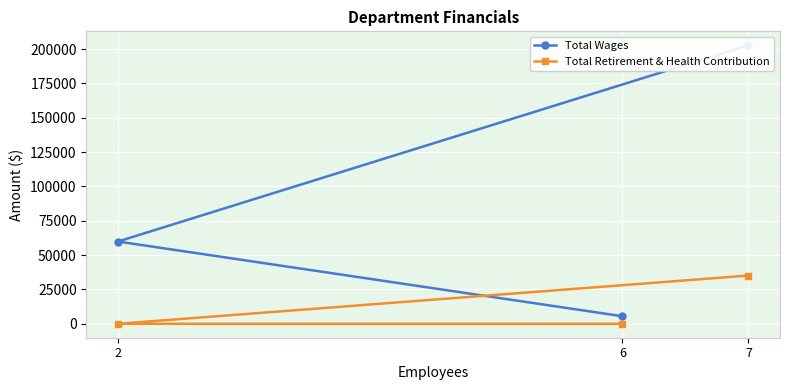

Where does the Total Wages series first go above 59890?

7